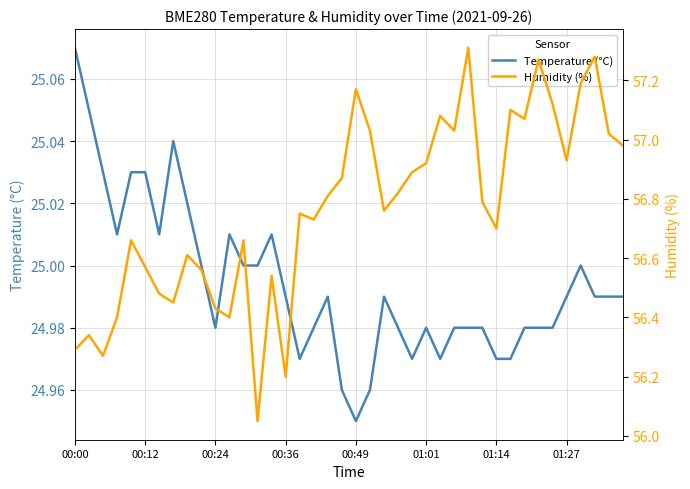

Does the chart display data point markers on the line(s)?

No